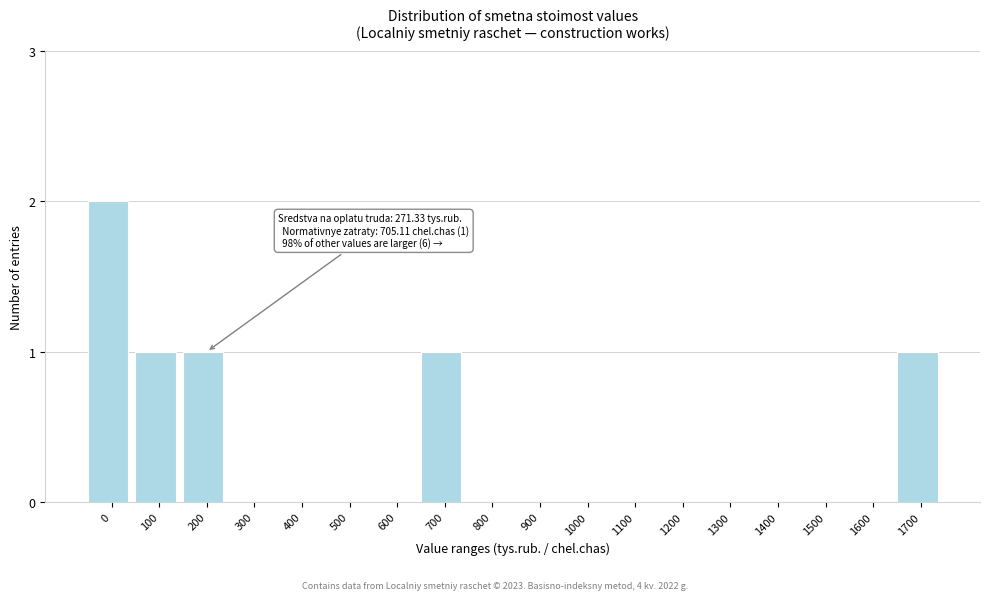

Reading left to right, list all the values displayed in this chart.

0=2	100=1	200=1	300=0	400=0	500=0	600=0	700=1	800=0	900=0	1000=0	1100=0	1200=0	1300=0	1400=0	1500=0	1600=0	1700=1